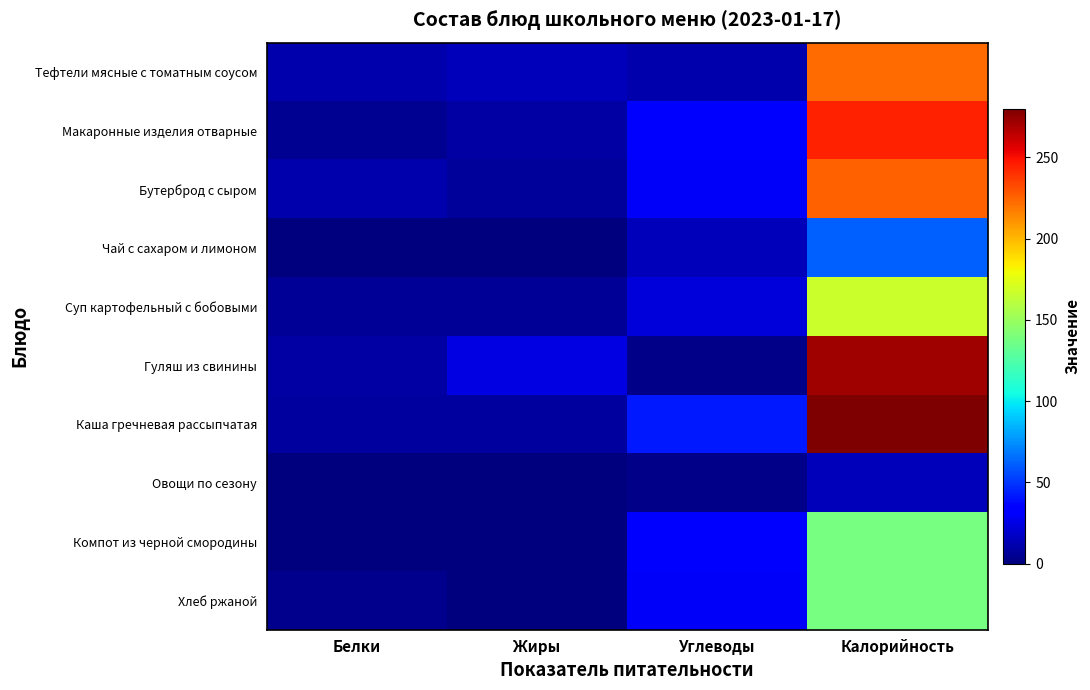

Count the number of categories in the chart.

4